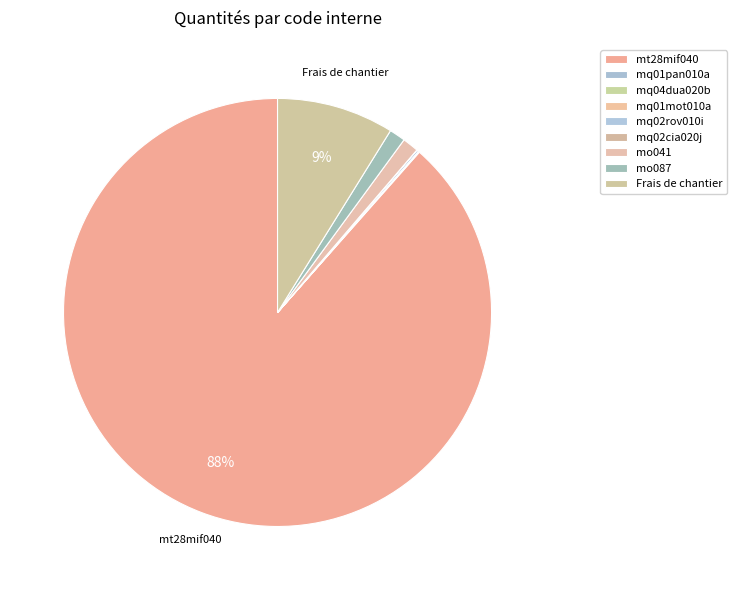

Which slice is the largest?

mt28mif040